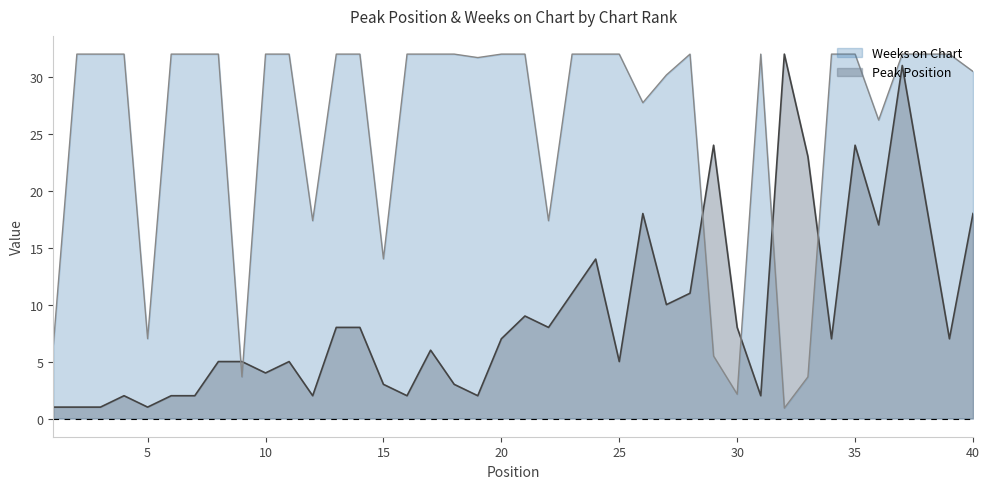

The value of Peak Position at 35 is 43.0. True or false?

False